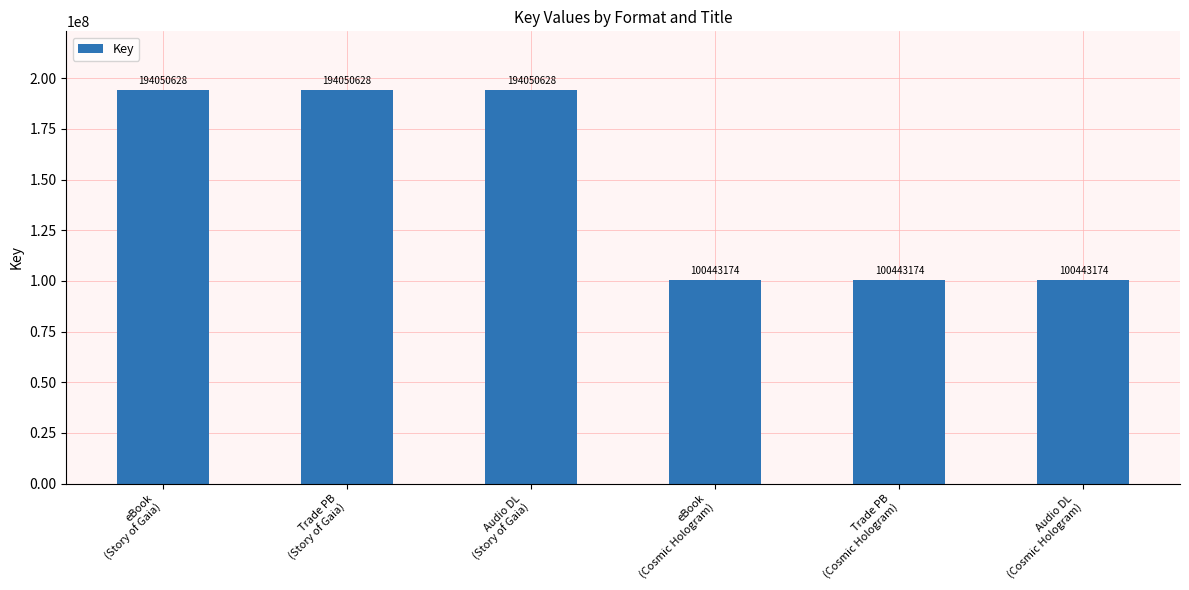

What is the greatest value displayed?

194050628